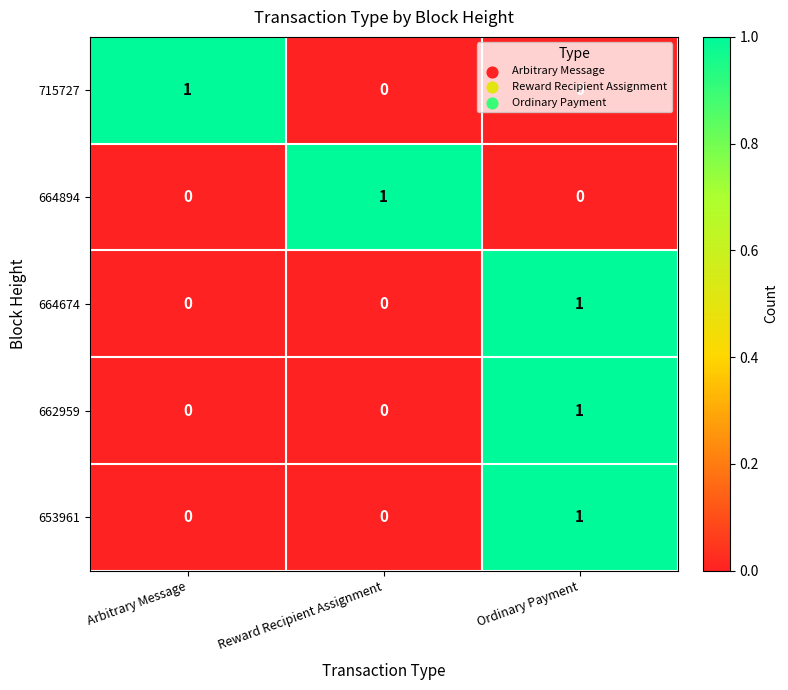

What is the maximum value shown in the chart?

1